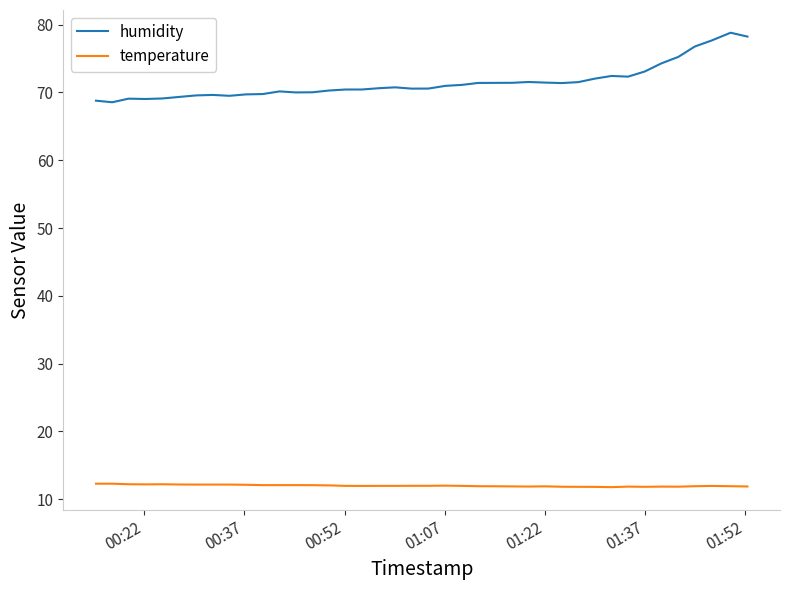

List the series in order of their peak value, highest first.

humidity, temperature